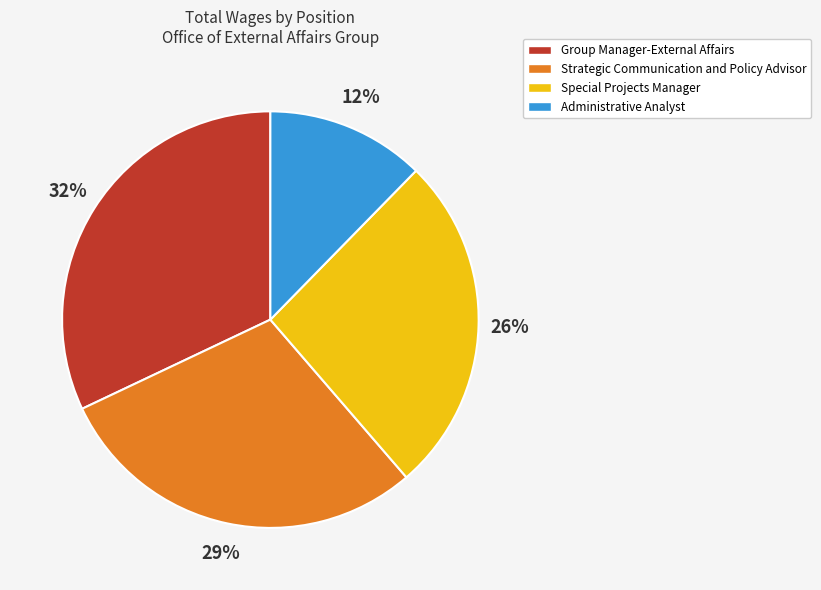

Does Special Projects Manager account for over 50% of the chart?

No